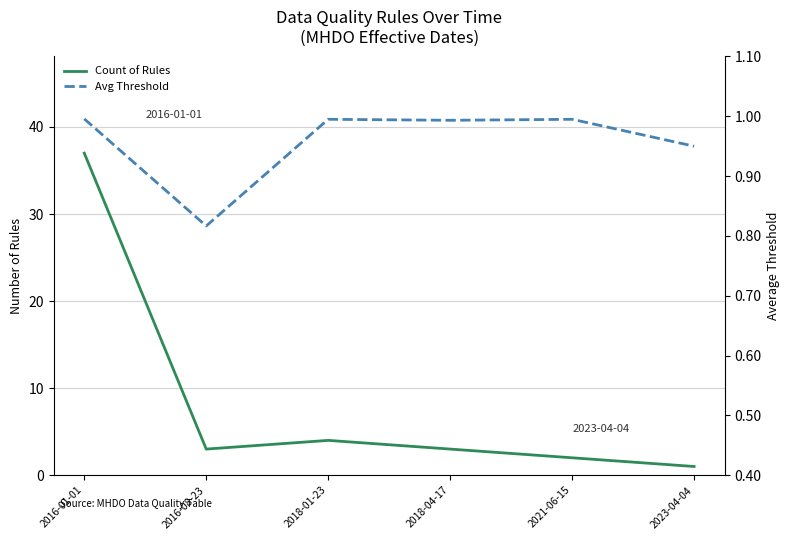

Is it true that Count of Rules equals 11.6 at 2016-01-01?

False